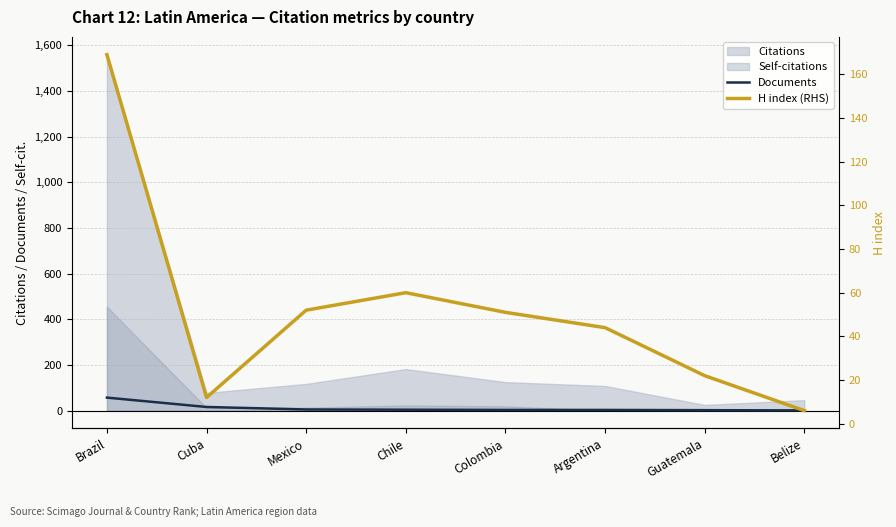

What is the value of the H index (RHS) point at the 2nd from the left?

12